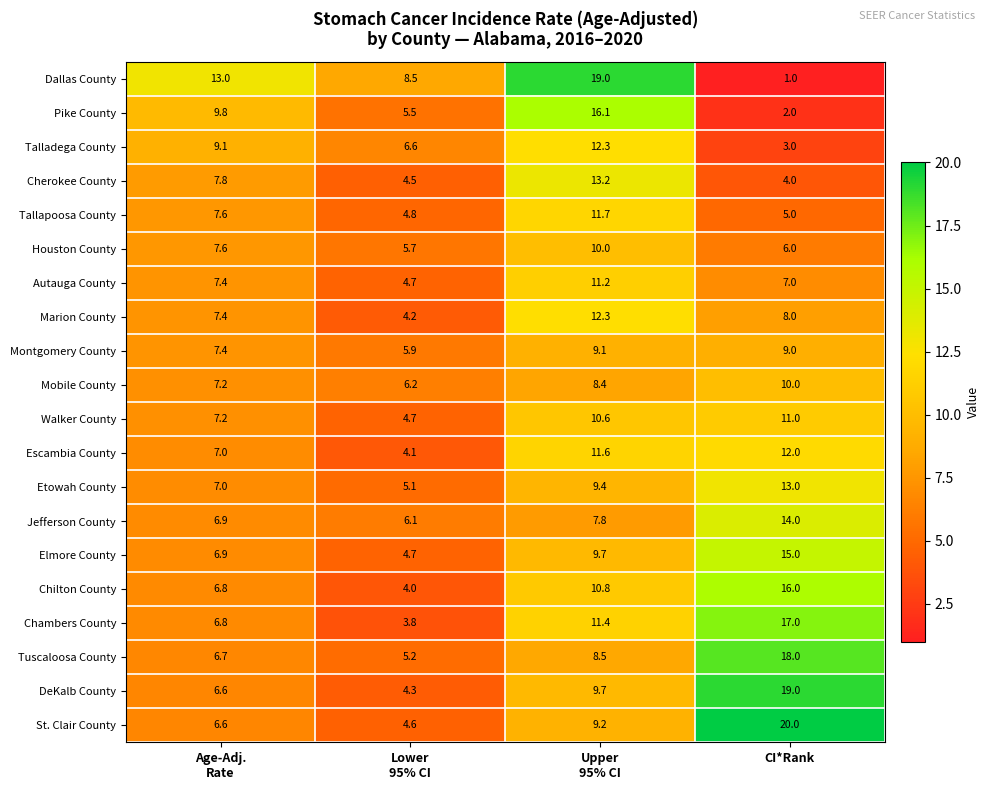

Which series has the widest spread of values?

Dallas County